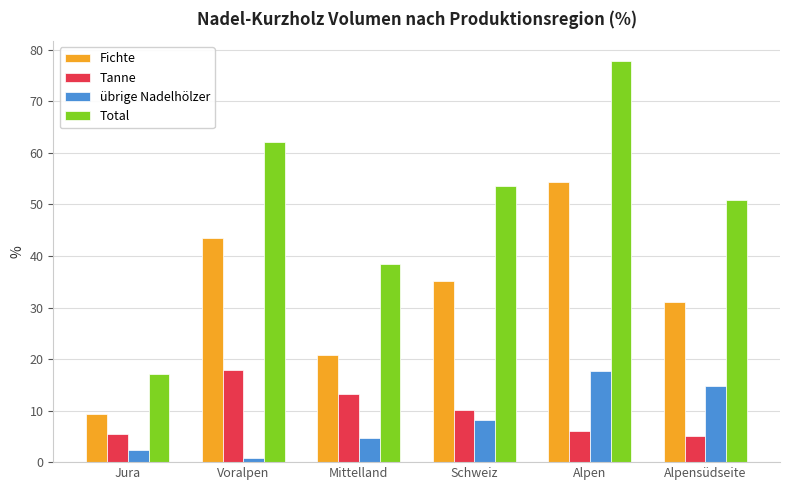

What is the difference between the maximum and minimum values in the Fichte series?

45.0